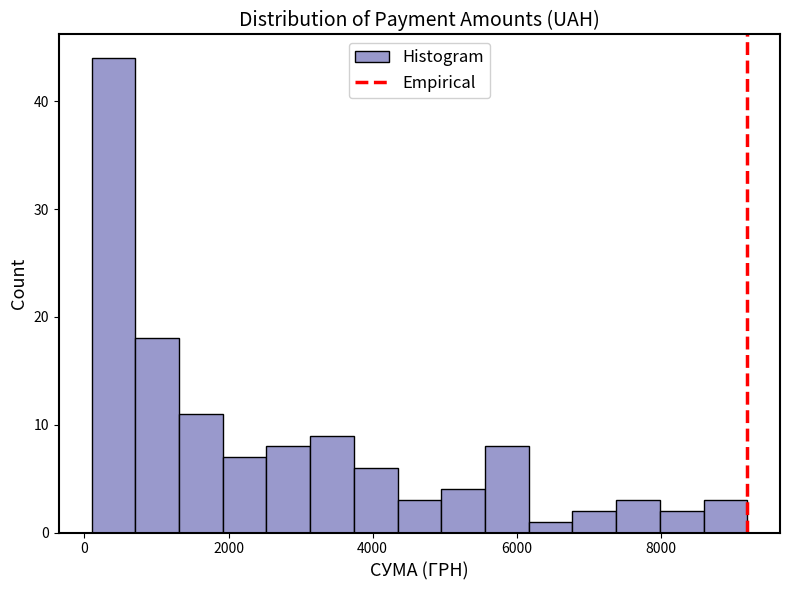

Around what value on the x-axis is the tallest bar? Give the approximate position of its centre, as read against the axis.

400